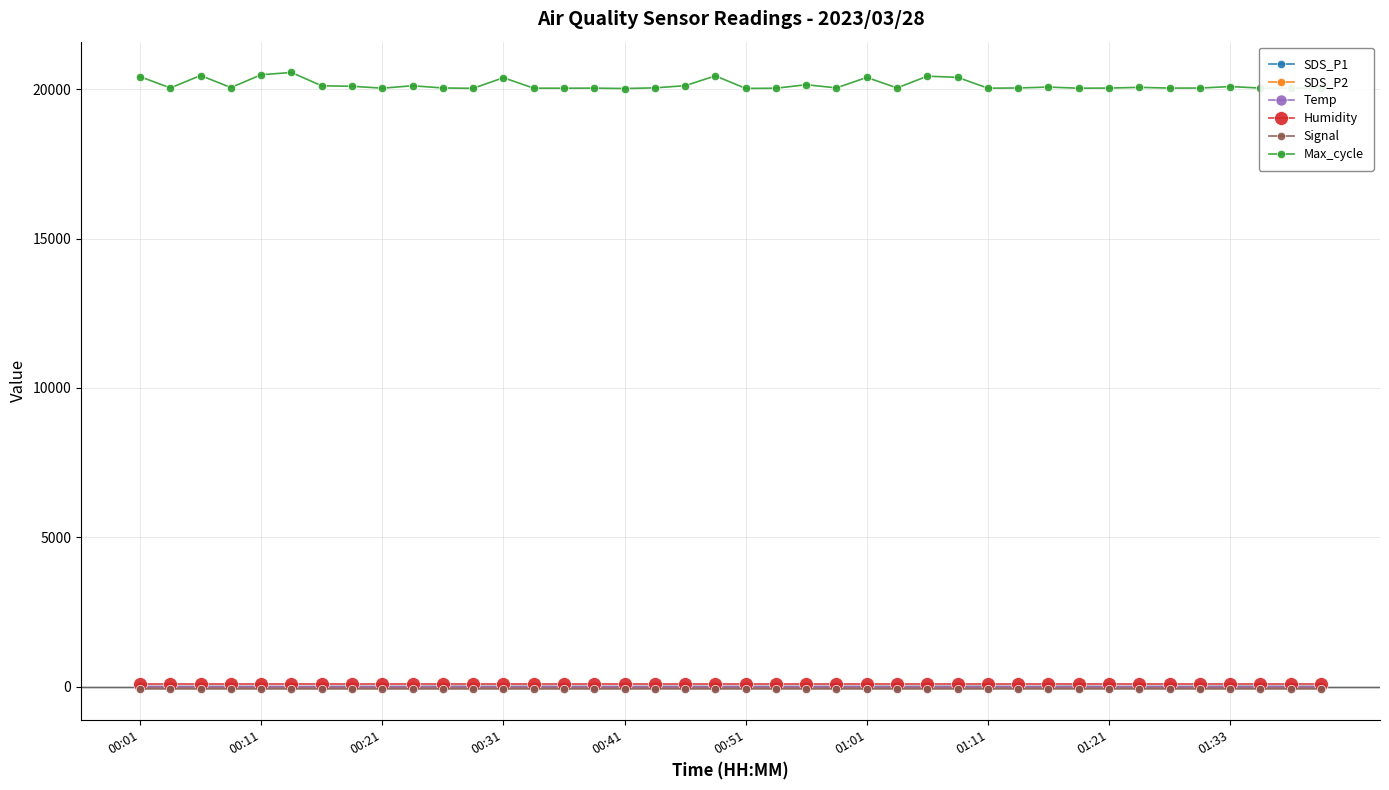

At how many categories does at least one series exceed 15840?

40